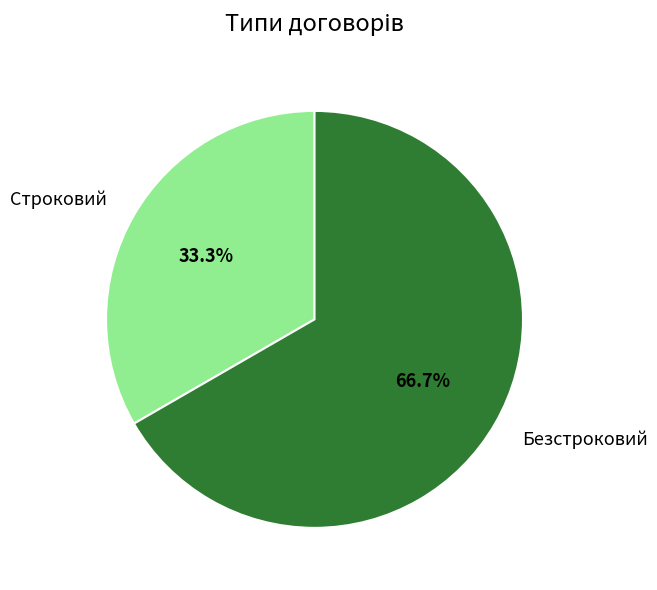

How many slices are in this pie chart?

2